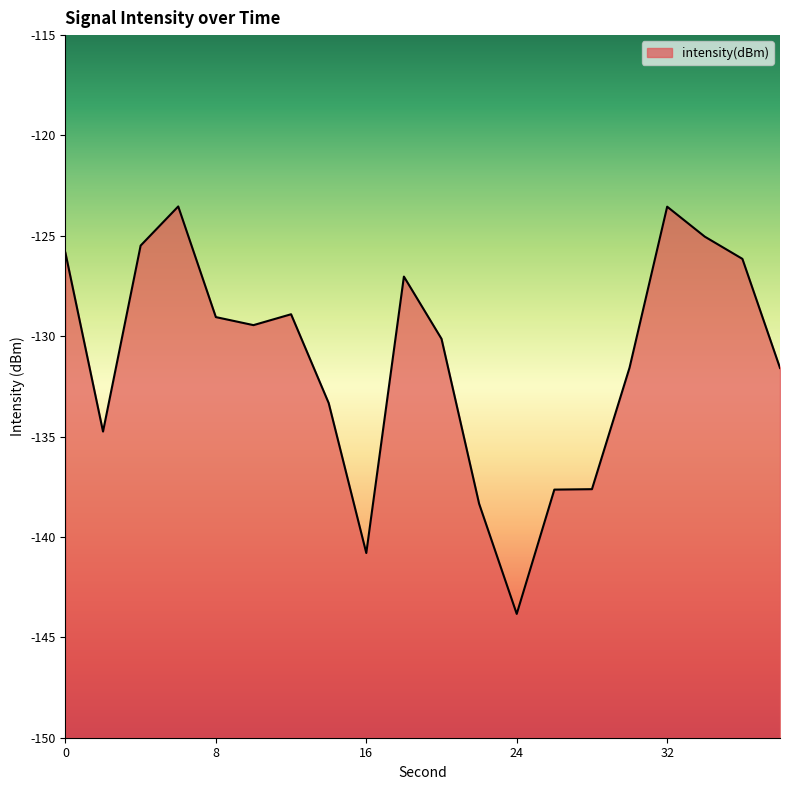

True or false: the data shows -84.5 at 30.

False